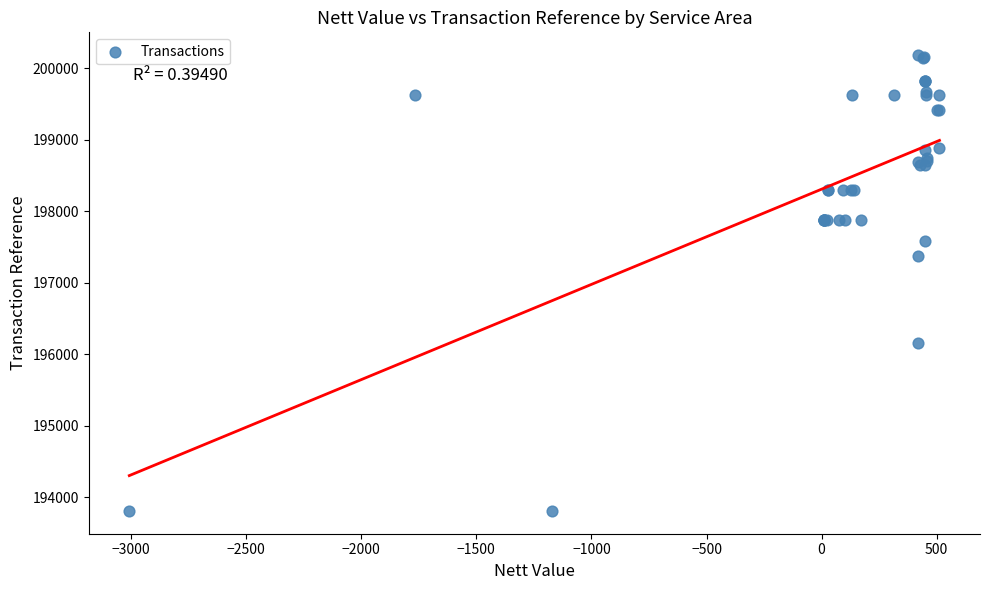

What Y value in the scatter plot is closest to 196998?

197370